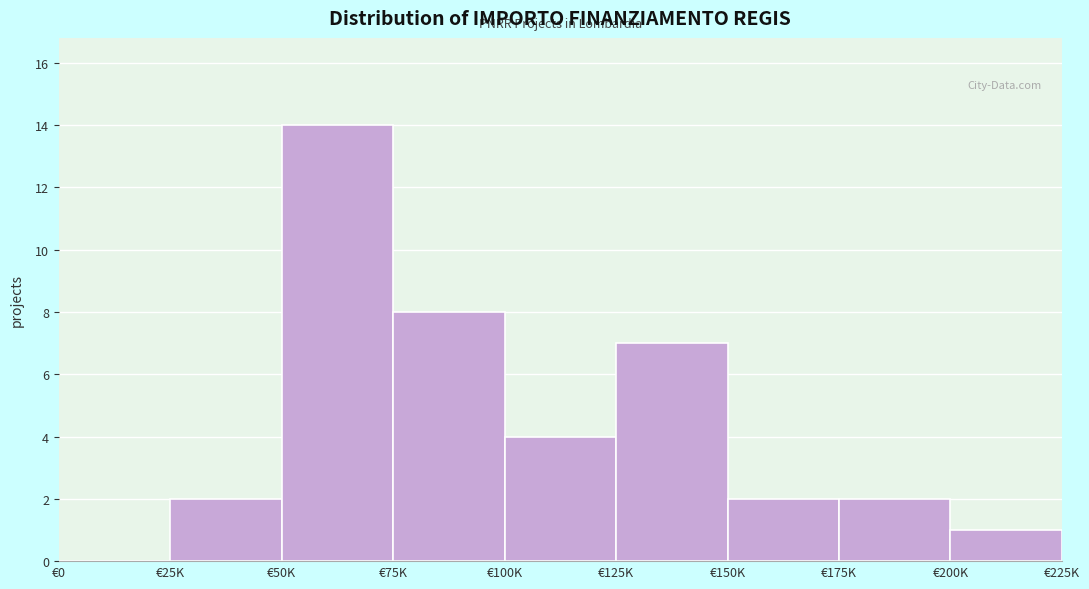

Reading left to right, list all the values displayed in this chart.

€0=0	€25K=2	€50K=14	€75K=8	€100K=4	€125K=7	€150K=2	€175K=2	€200K=1